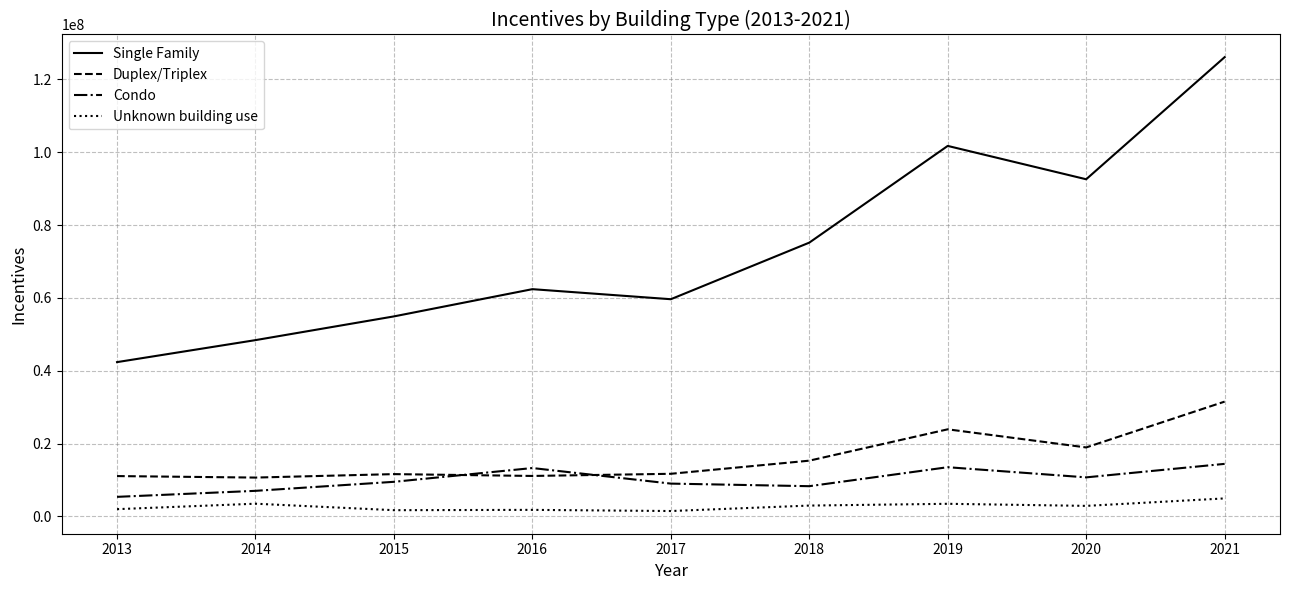

At which category is the sum across all series the highest?

2021